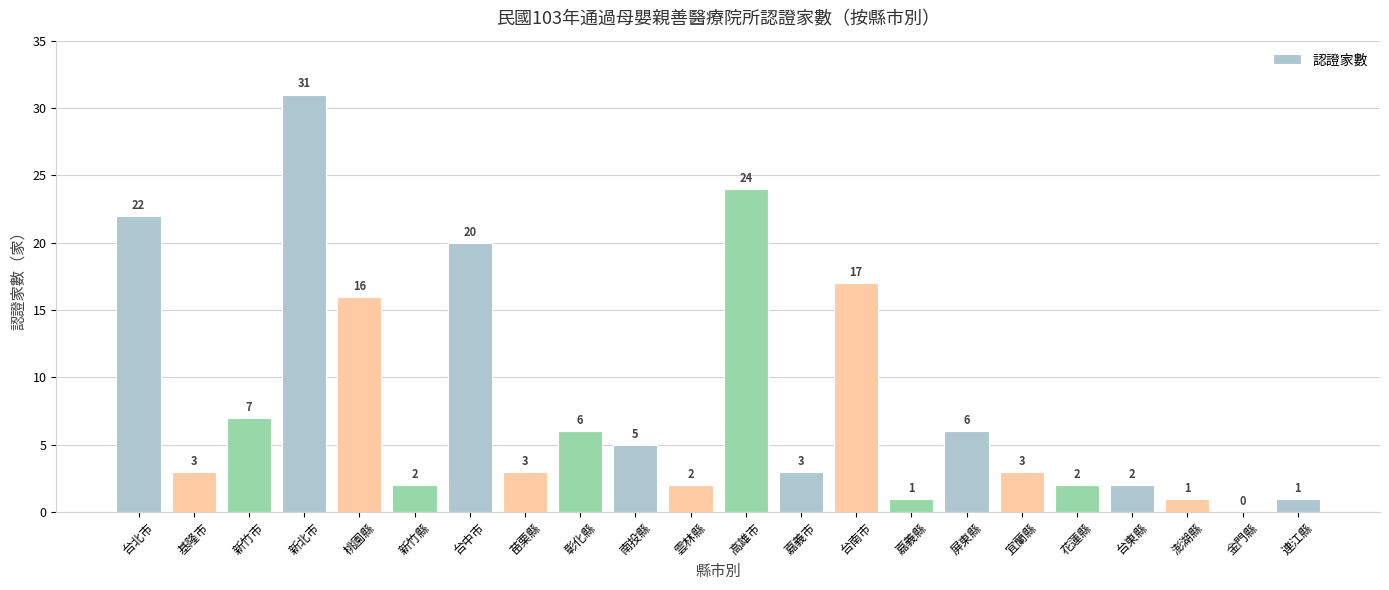

Reading left to right, what are all the values shown in this chart?

22	3	7	31	16	2	20	3	6	5	2	24	3	17	1	6	3	2	2	1	0	1